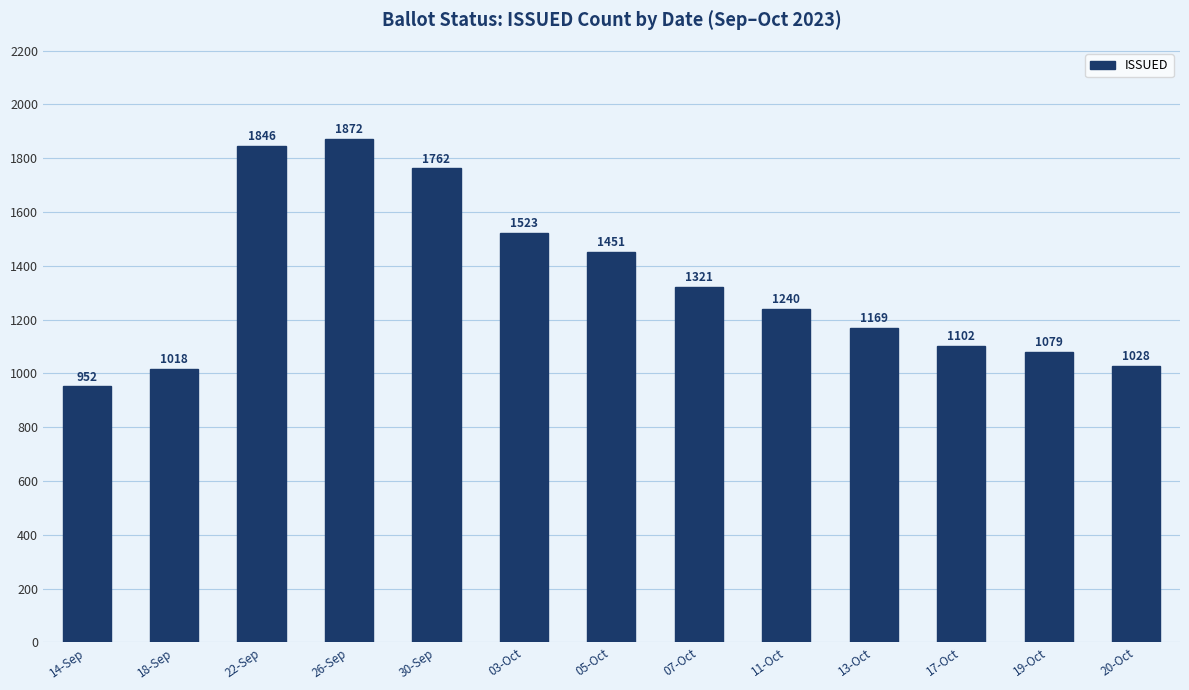

Rank the categories by value from highest to lowest.

26-Sep, 22-Sep, 30-Sep, 03-Oct, 05-Oct, 07-Oct, 11-Oct, 13-Oct, 17-Oct, 19-Oct, 20-Oct, 18-Sep, 14-Sep